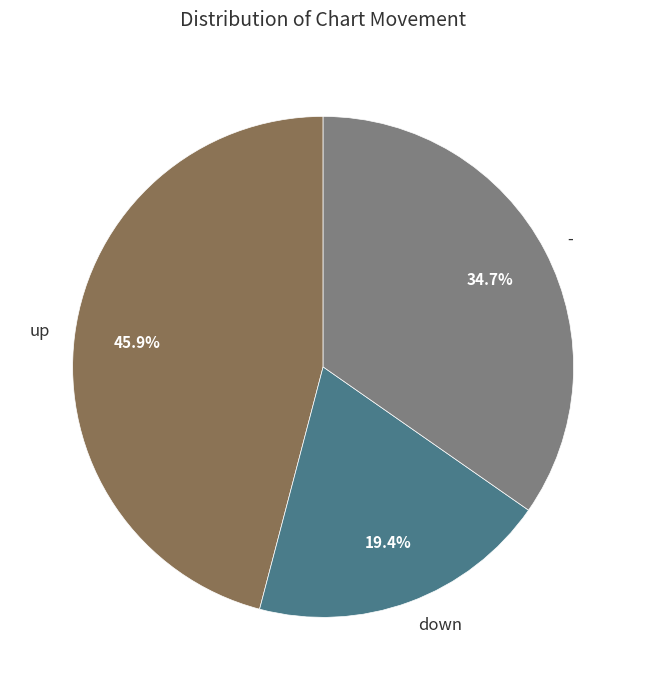

Count the number of slices in the pie.

3